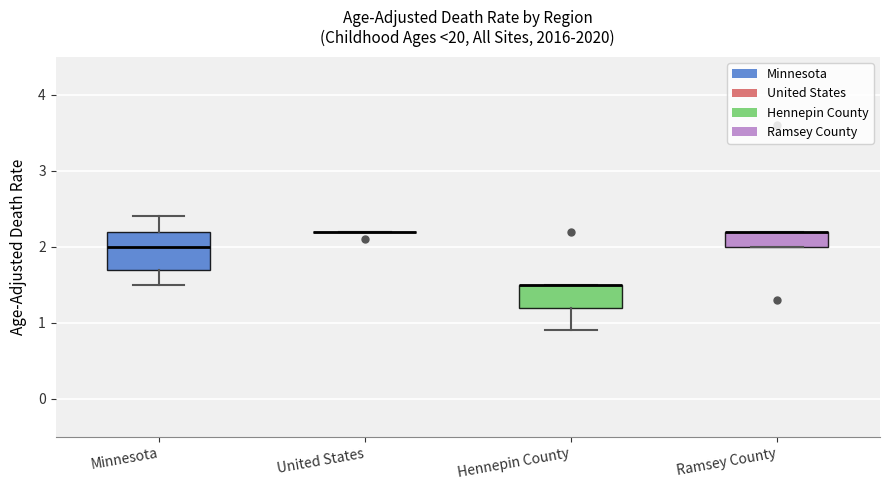

Which box is the tallest, from its lower edge to its upper edge?

Minnesota